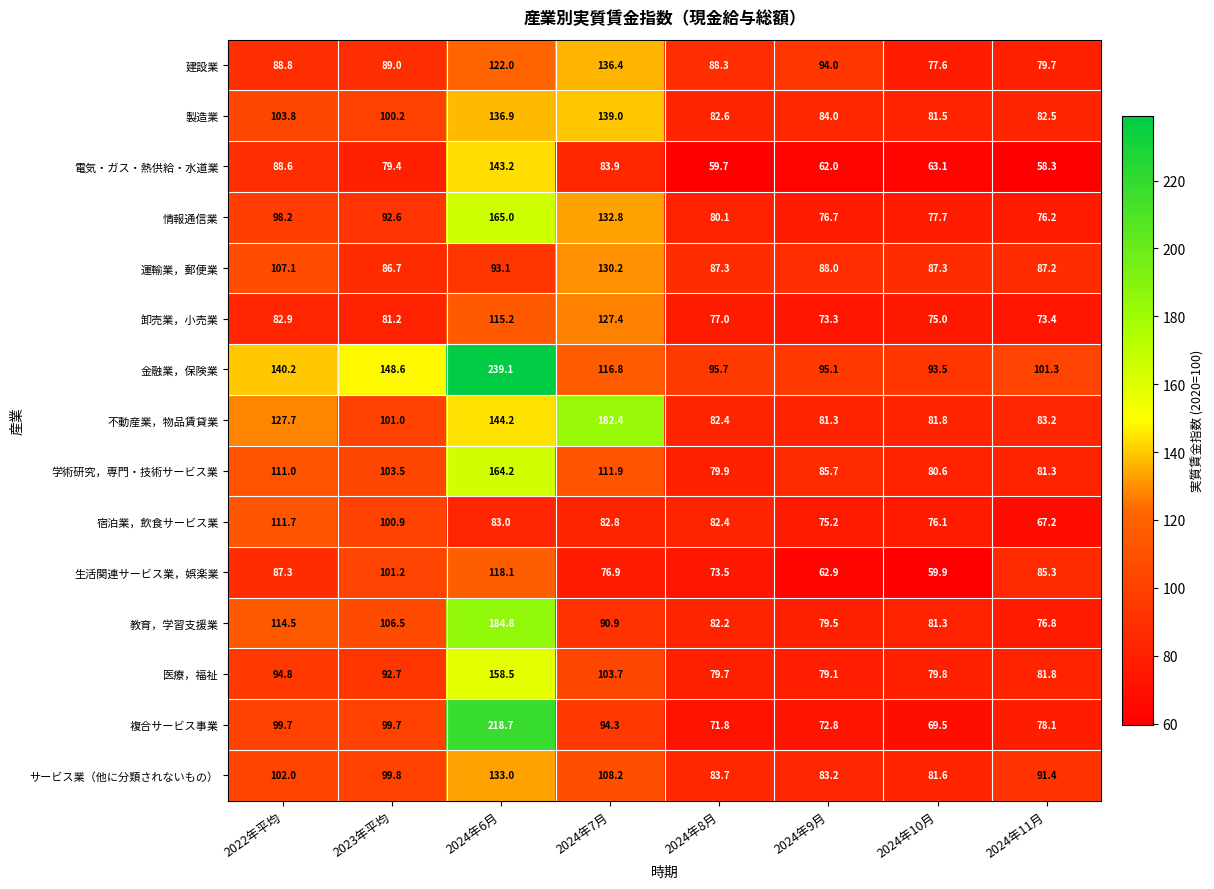

Is it true that 製造業 equals 81.5 at 2024年10月?

True